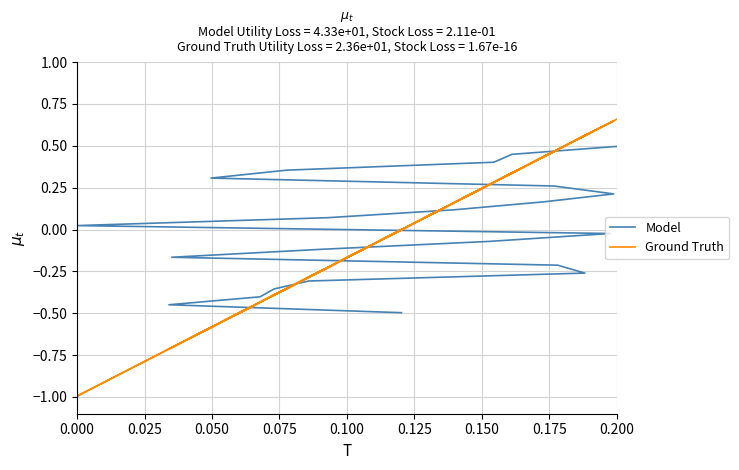

What is the value of the Ground Truth point at the 9th from the left?

-0.2